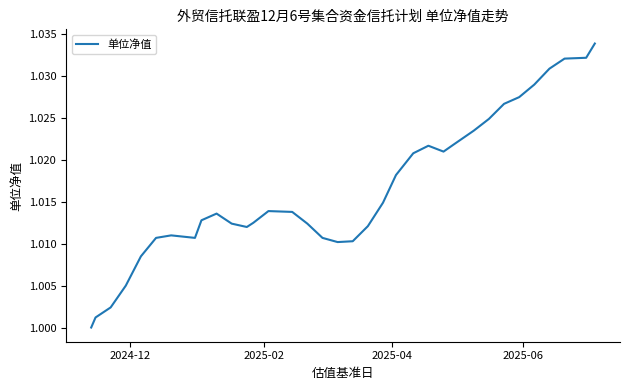

True or false: there are more than 2 points higher than both neighbors.

True